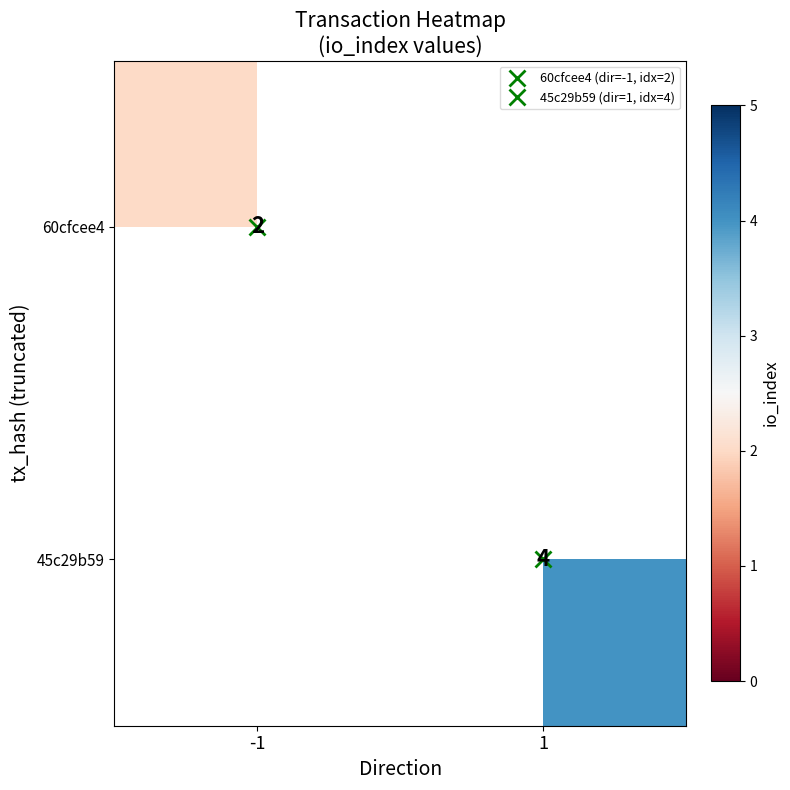

At how many categories does at least one series exceed 2?

1